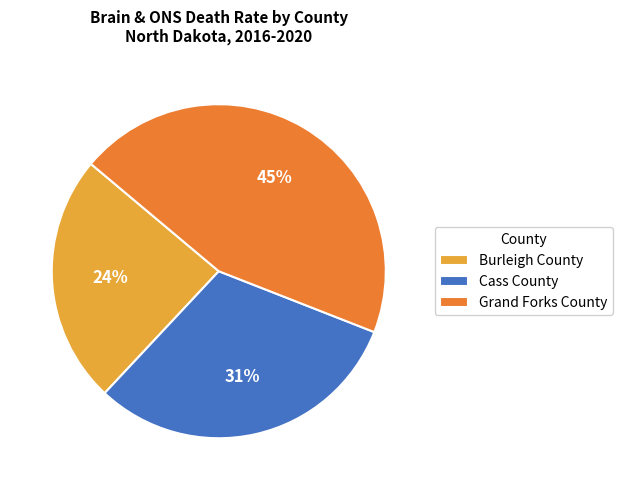

Combined, do Burleigh County and Grand Forks County account for over 50%?

Yes